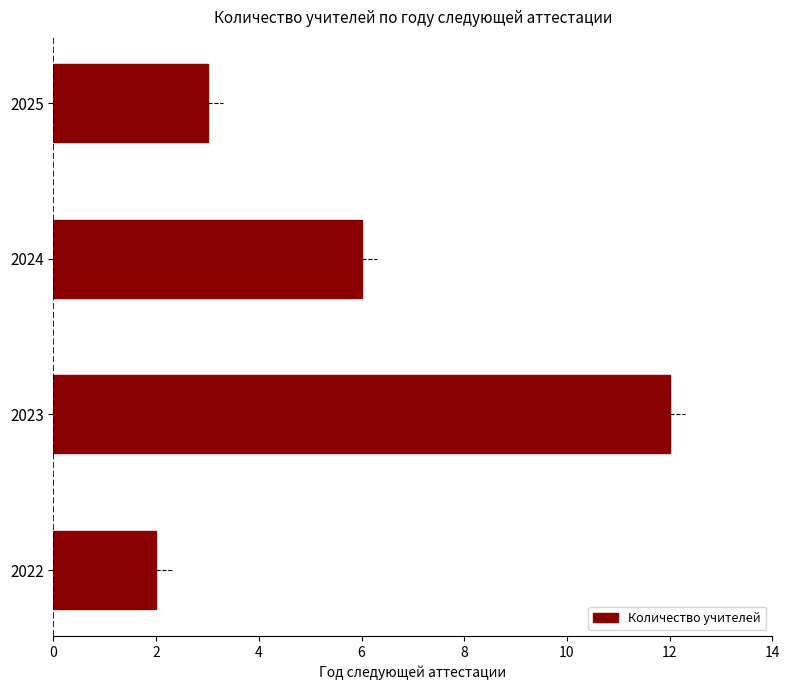

What is the change in value from 2023 to 2024?

-6